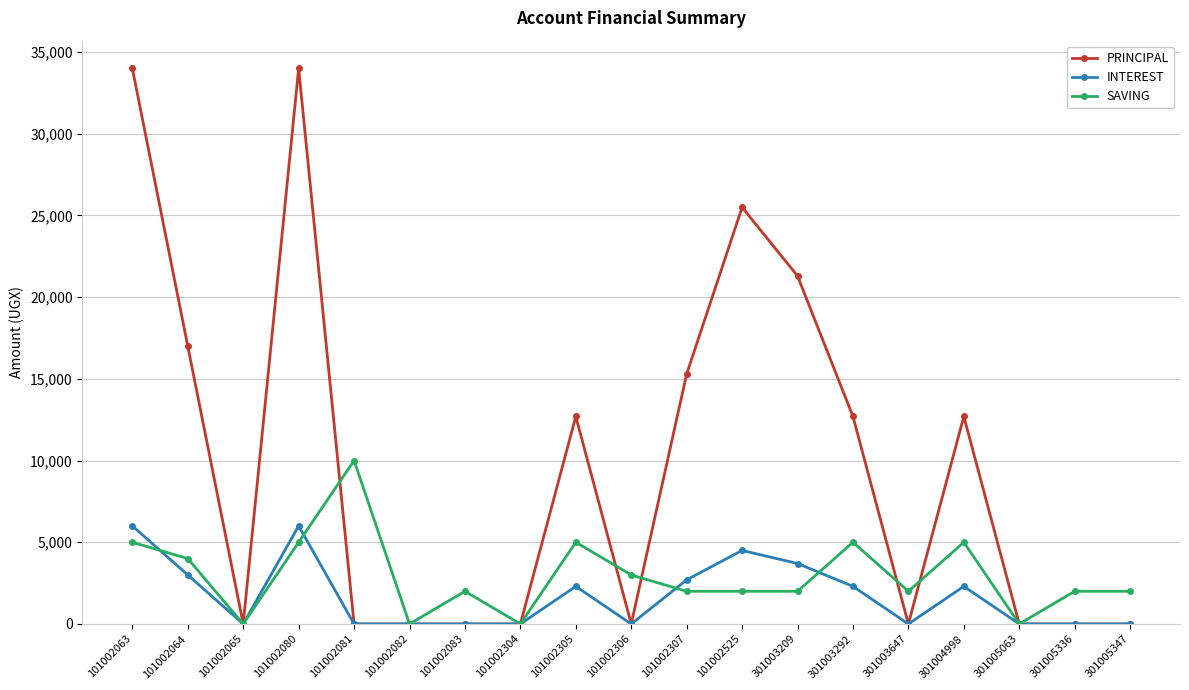

Rank the series by their average value, from lowest to highest.

INTEREST, SAVING, PRINCIPAL